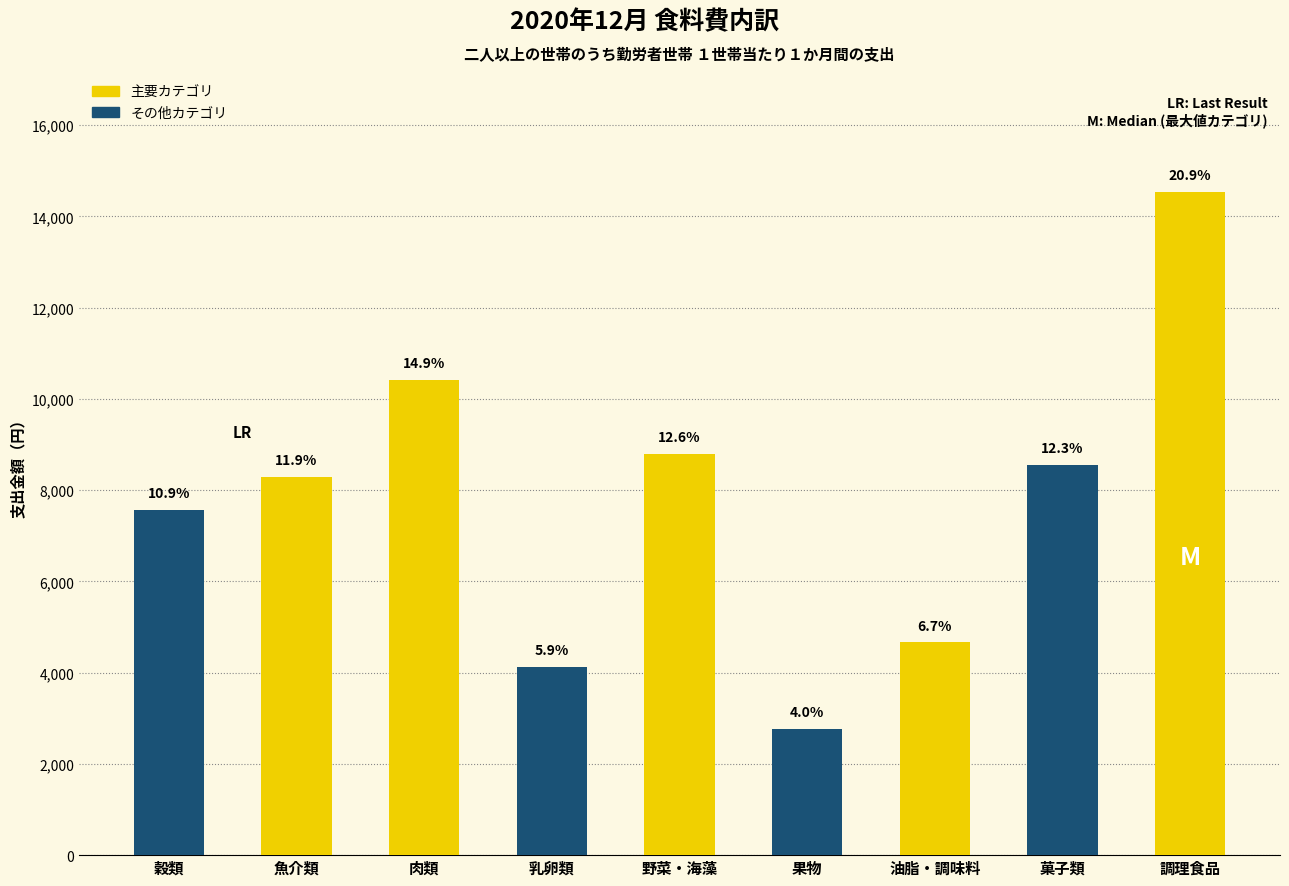

Are the bars grouped side by side (vs. stacked)?

No